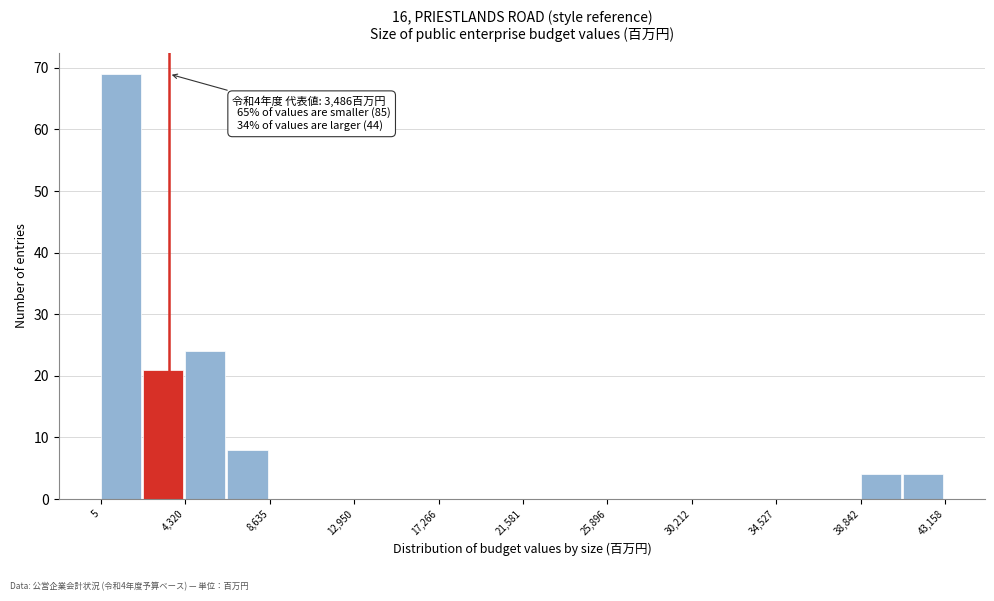

Over which range of the x-axis is the bar tallest?

0 to 2000